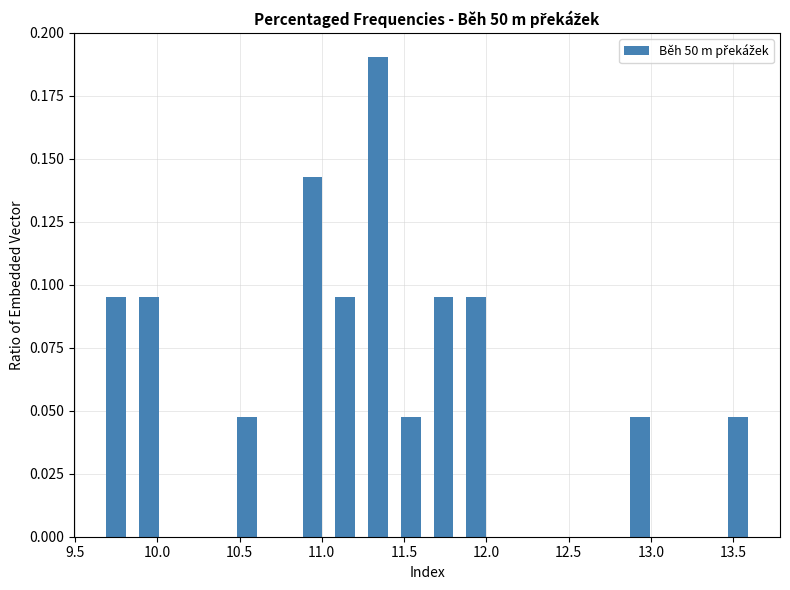

Read against the x-axis, roughly where is the centre of the tallest bar?

11.35